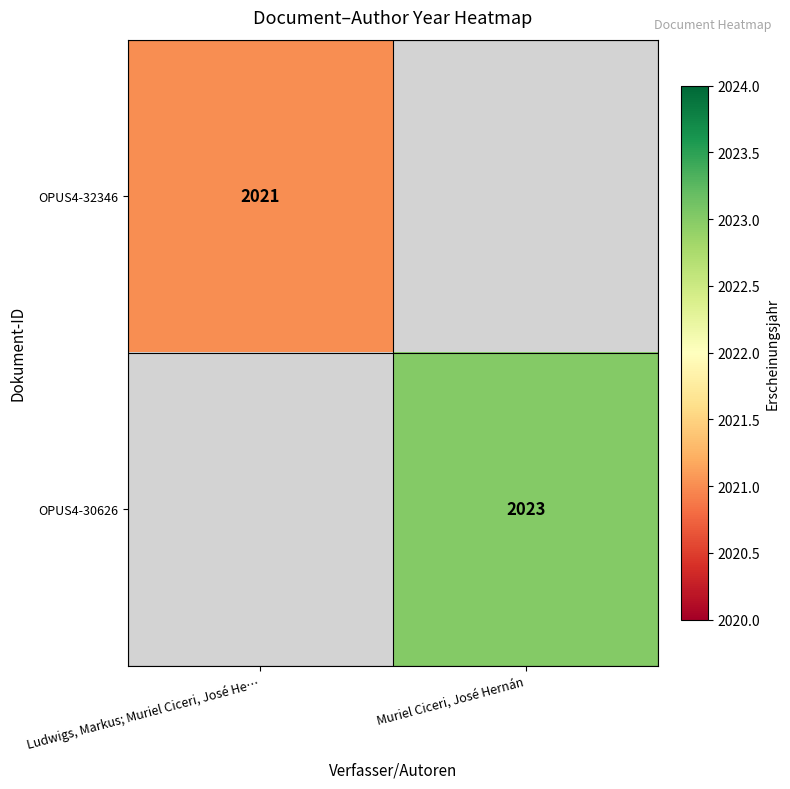

The value of OPUS4-32346 at Ludwigs, Markus; Muriel Ciceri, José He… is 2021. True or false?

True